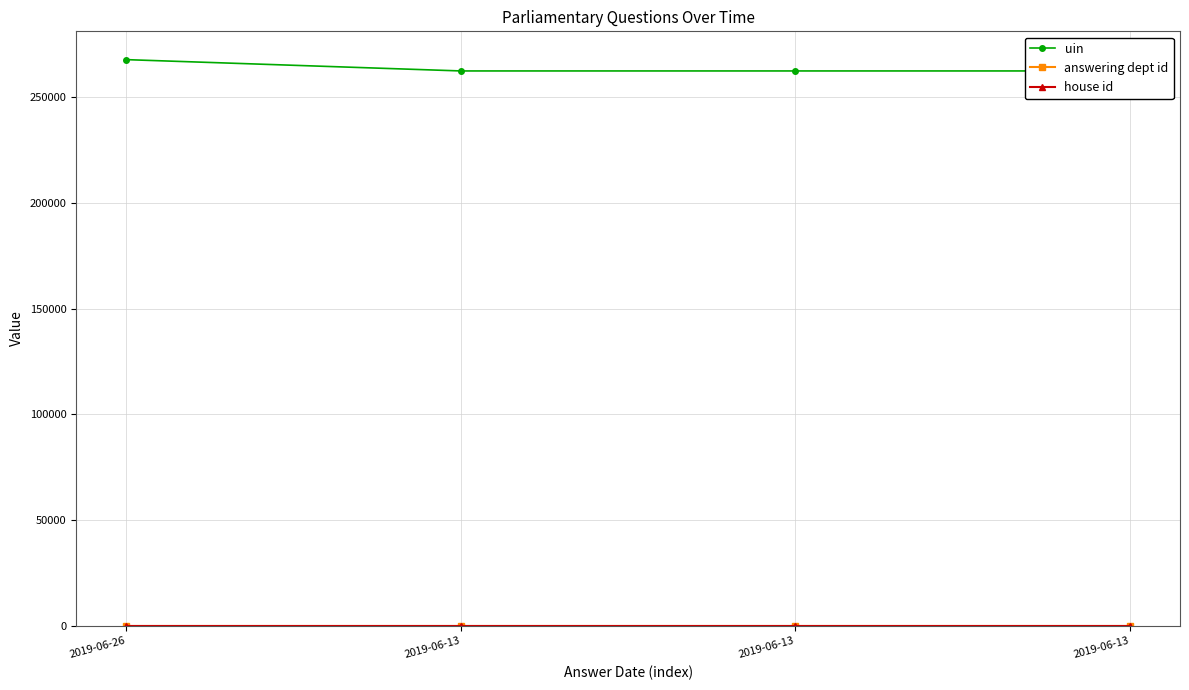

At which label does answering dept id reach its minimum?

2019-06-26